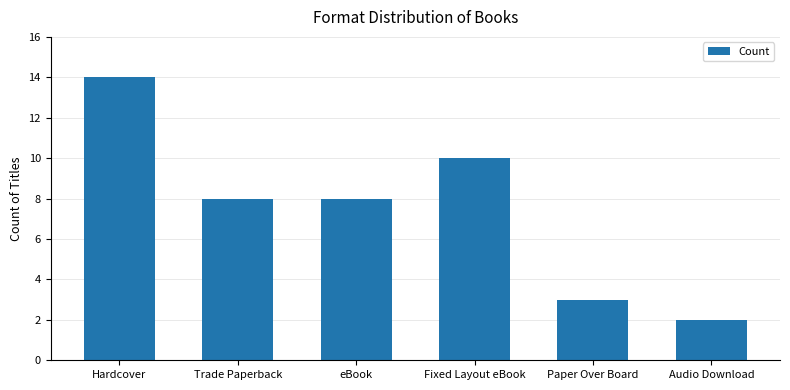

Reading right to left, extract all data points from this chart.

Audio Download=2	Paper Over Board=3	Fixed Layout eBook=10	eBook=8	Trade Paperback=8	Hardcover=14